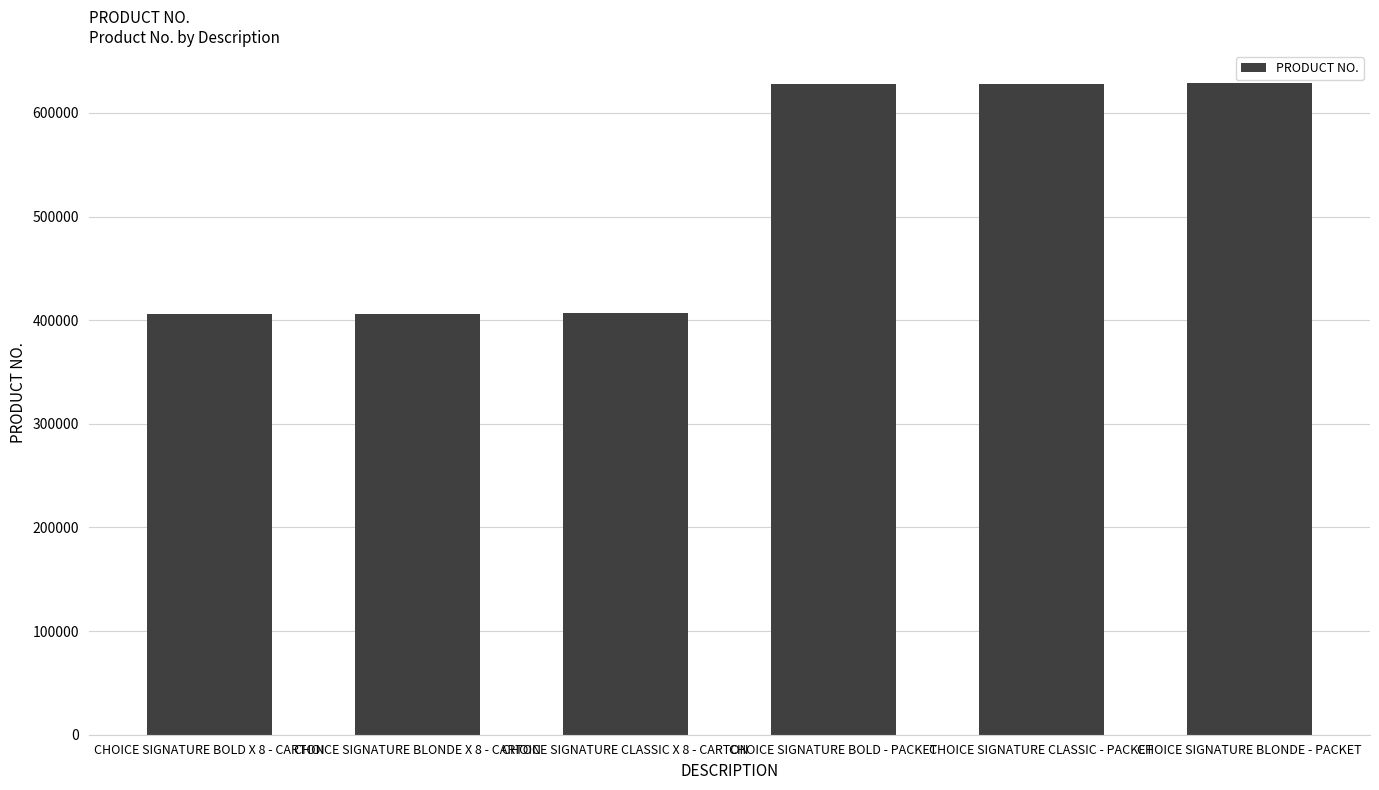

Are the bars horizontal?

No